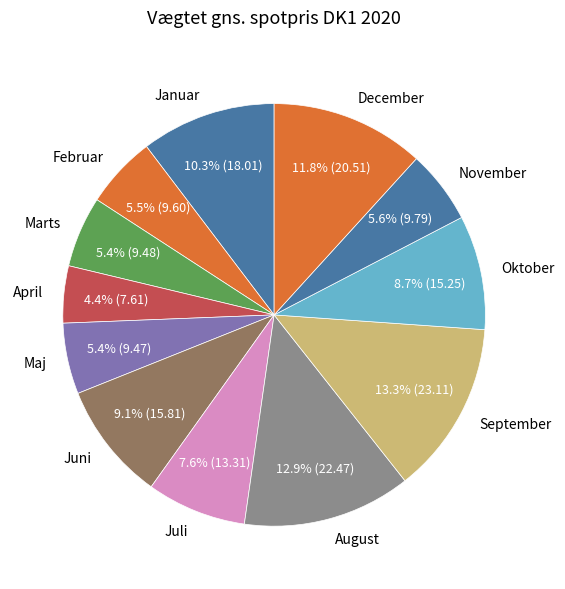

True or false: Juni accounts for 2% of the total.

False